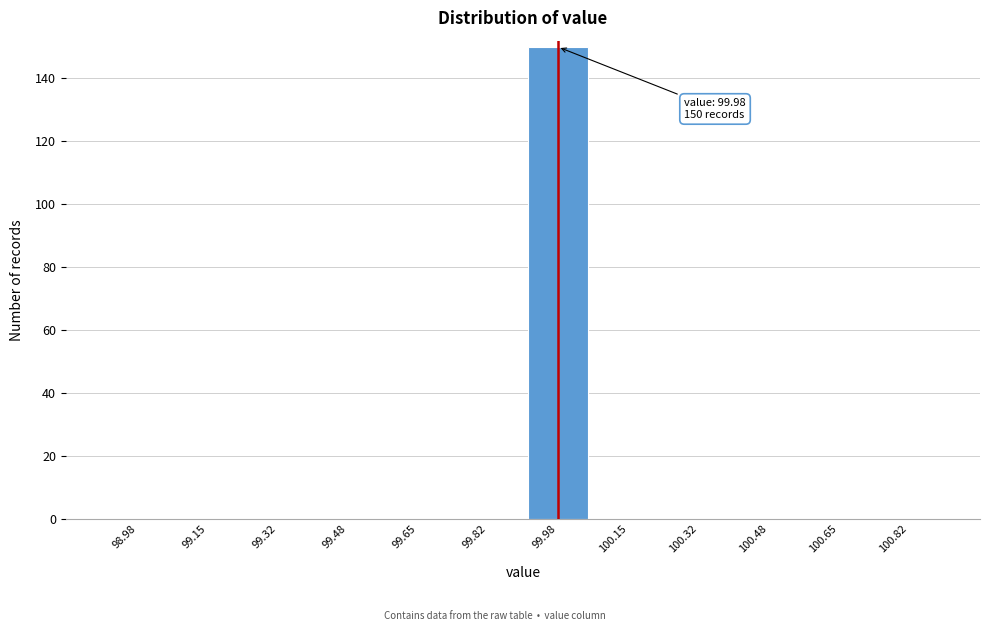

Over which range of the x-axis is the bar tallest?

99.90 to 100.06